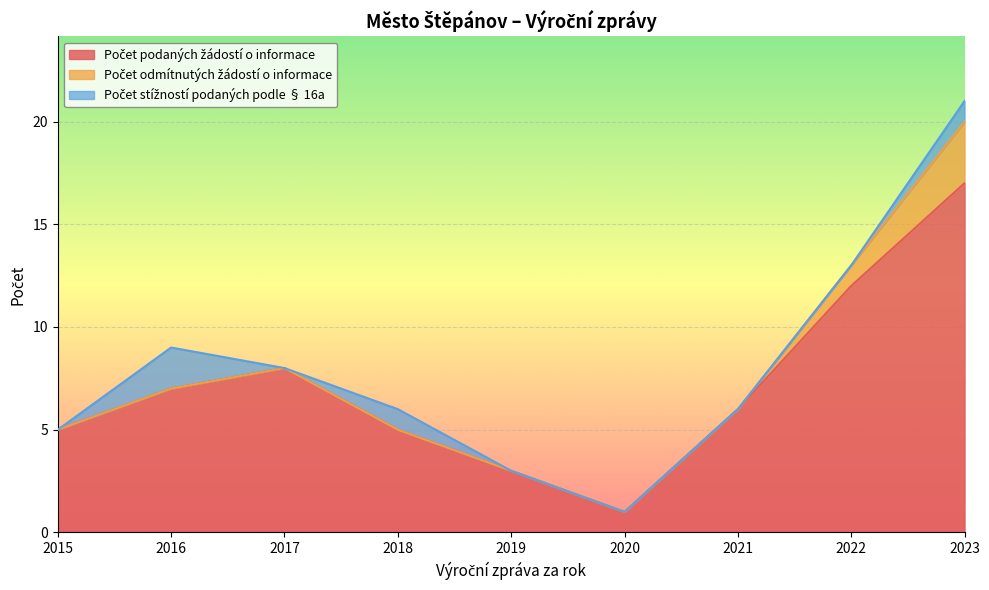

True or false: Počet stížností podaných podle § 16a and Počet odmítnutých žádostí o informace cross at least once.

False